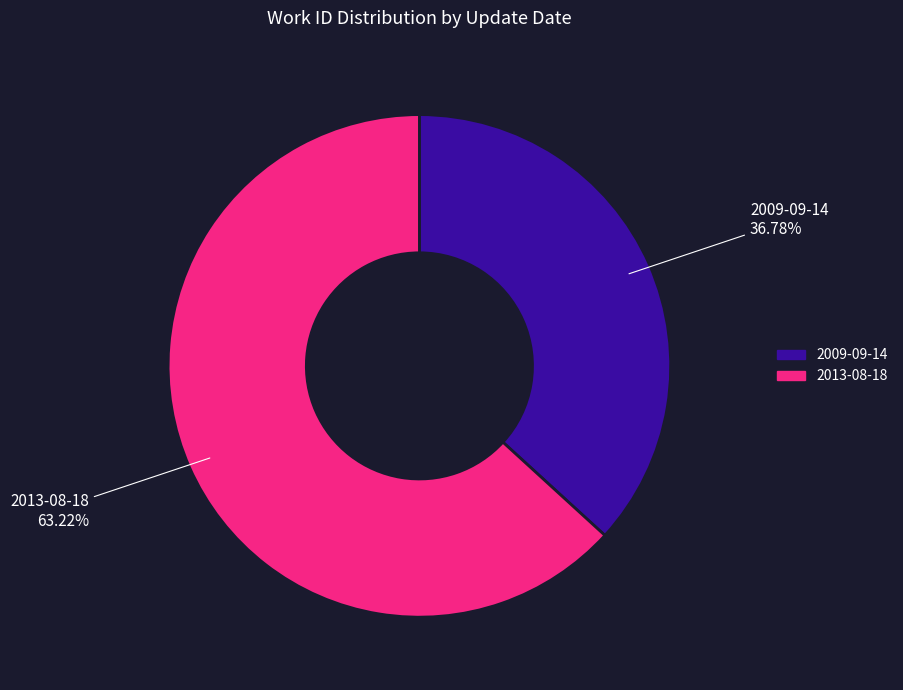

Combined, do 2013-08-18 and 2009-09-14 account for over 50%?

Yes